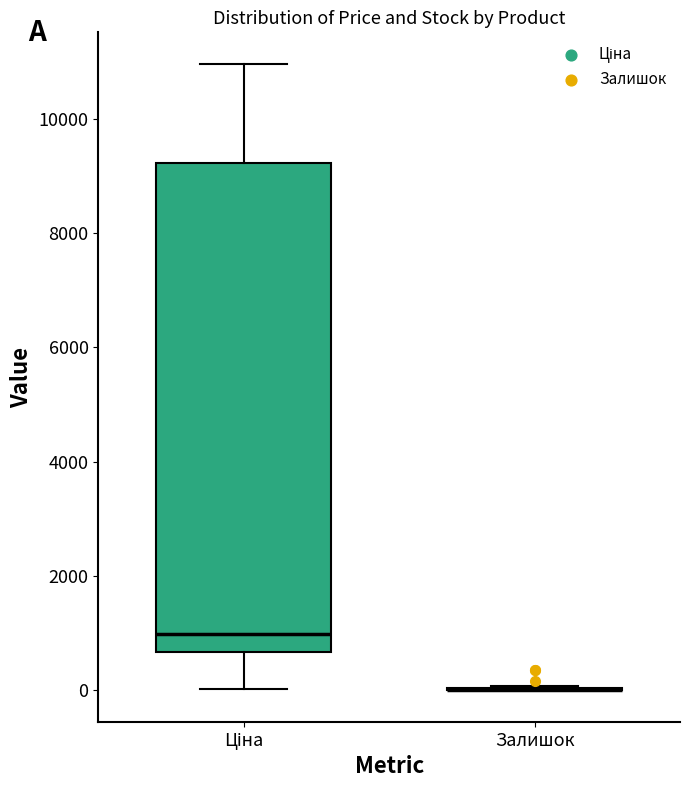

Which box is the tallest, from its lower edge to its upper edge?

Ціна